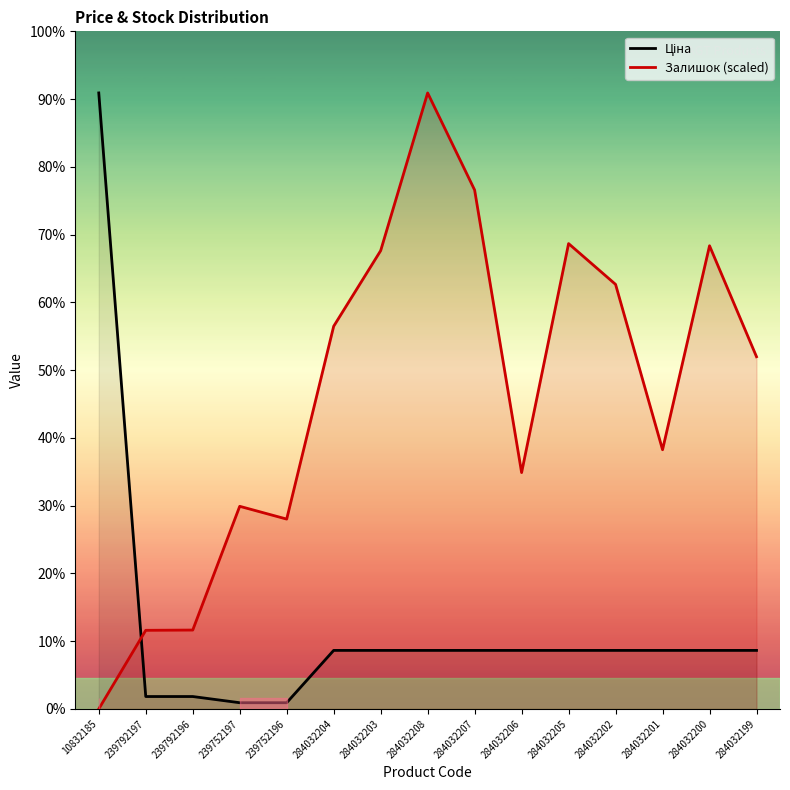

Between 284032206 and 284032200, which is larger?

284032206